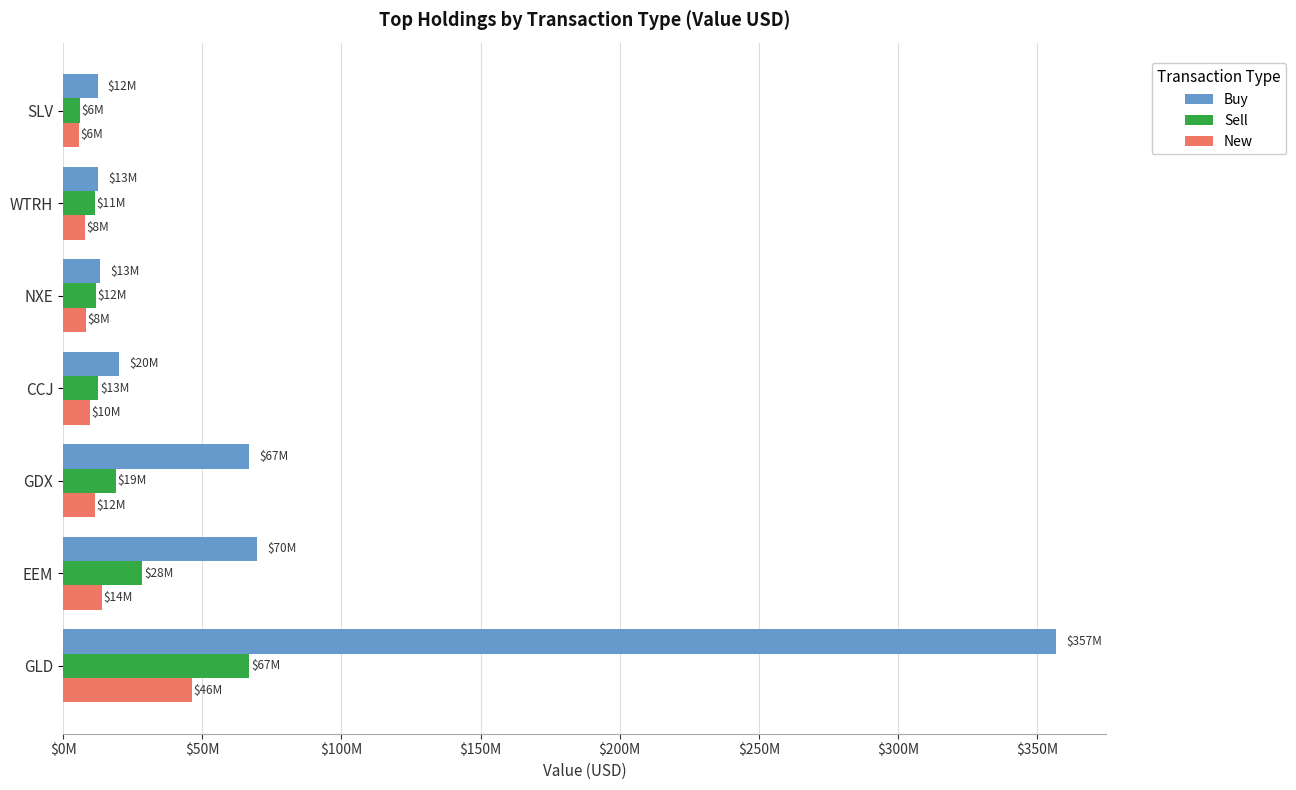

What is the difference between the maximum and minimum values in the New series?

40641000